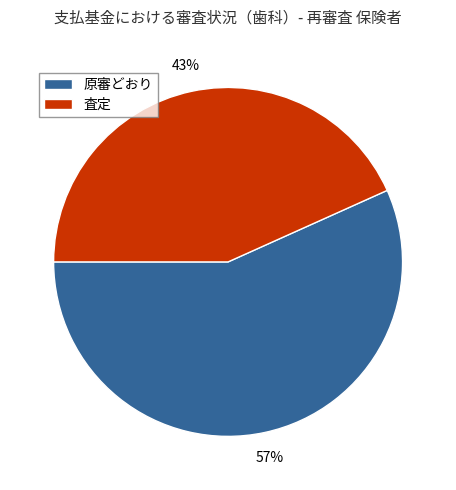

The 査定 slice represents 57% of the pie. True or false?

False